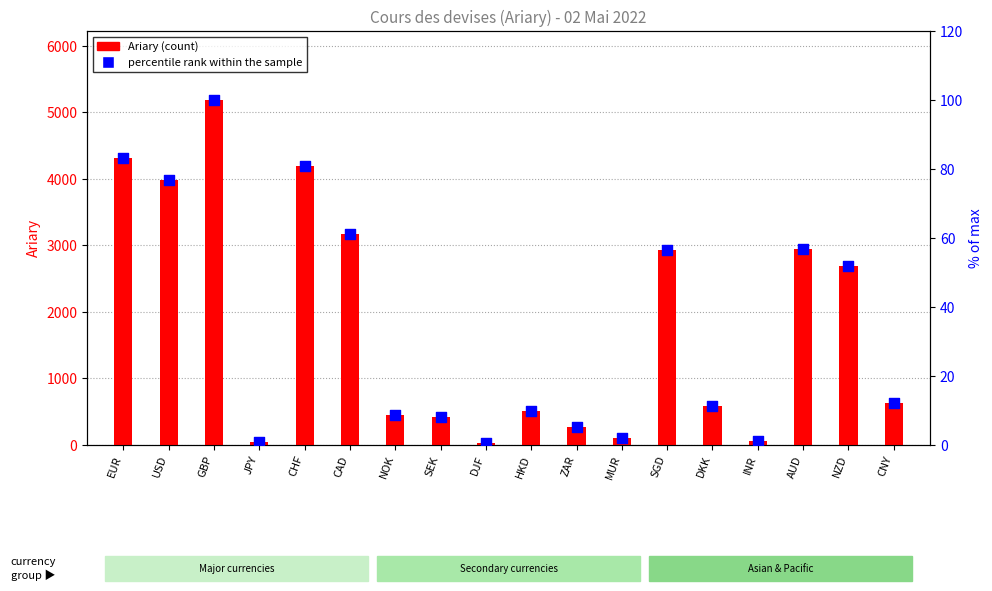

Which series has the largest Y range (max minus min)?

Ariary (count)